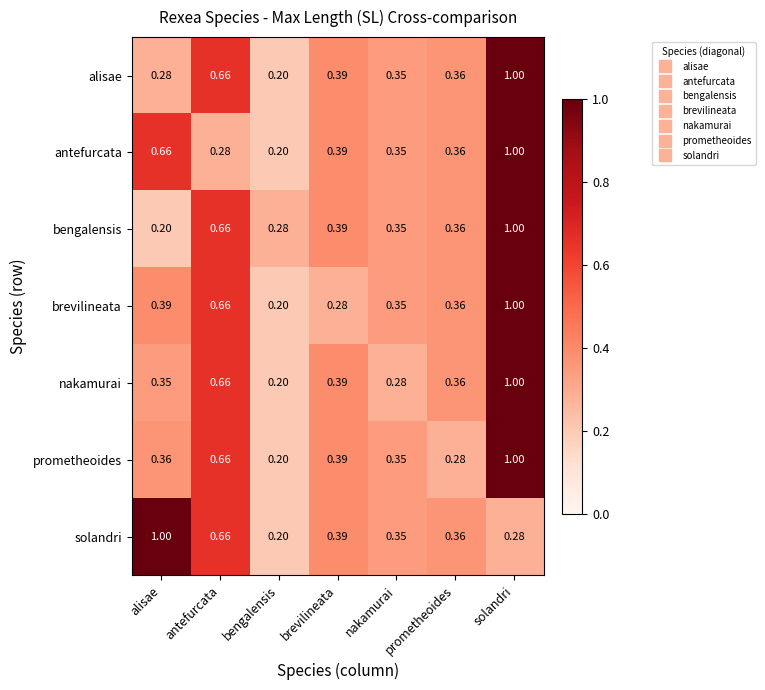

Where is brevilineata nearest to the value 0?

bengalensis